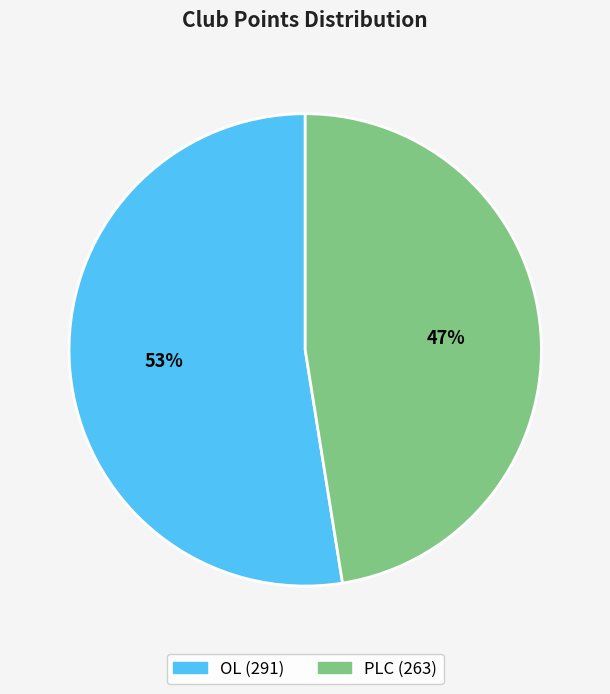

To the nearest percent, what is the combined percentage of PLC and OL?

100%